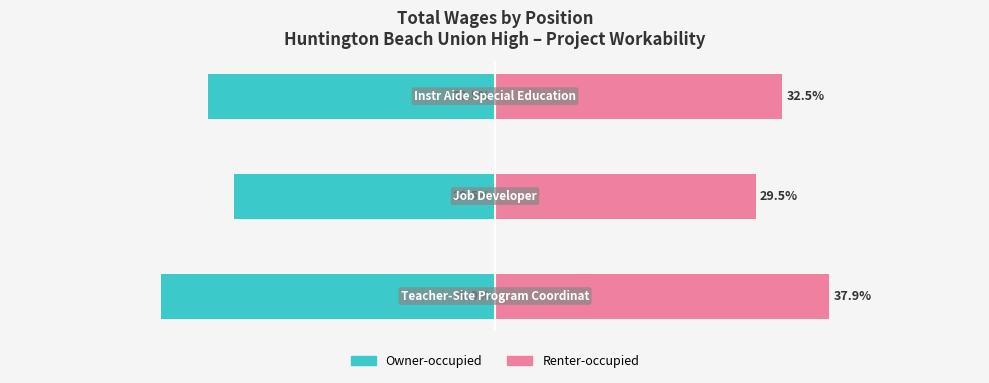

What are all the series names shown in the legend?

Owner-occupied, Renter-occupied